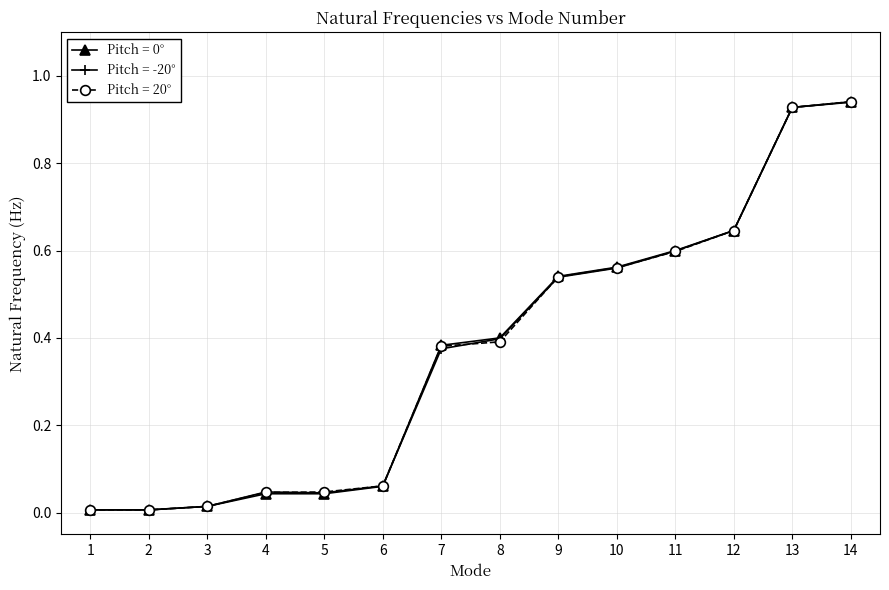

Is it true that Pitch = 0° equals 0.8 at 10?

False